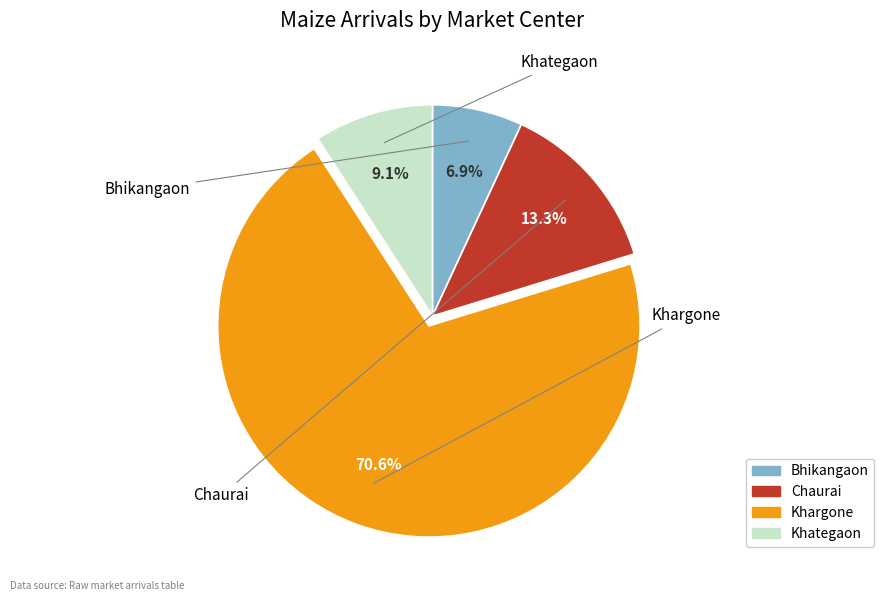

Does Khargone represent more than half of the total?

Yes